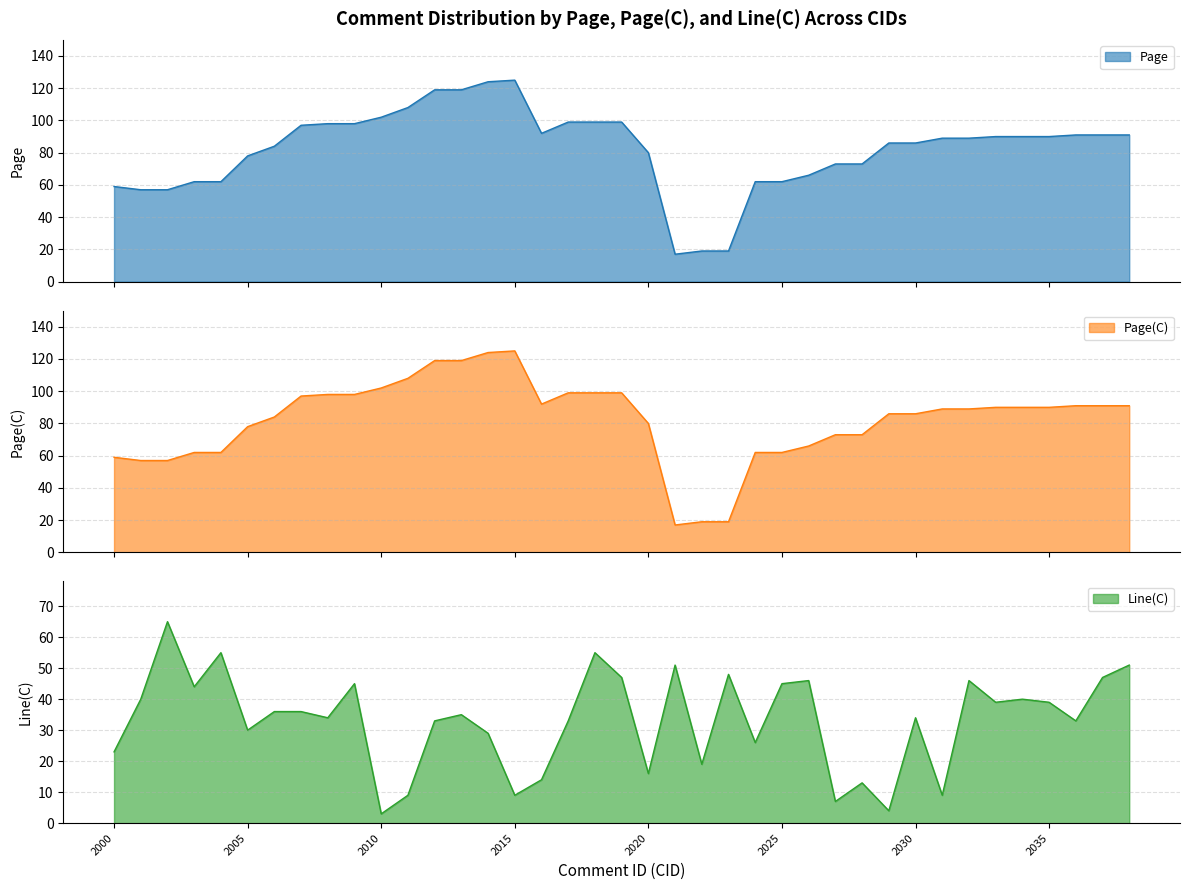

Does the chart have visible grid lines?

Yes